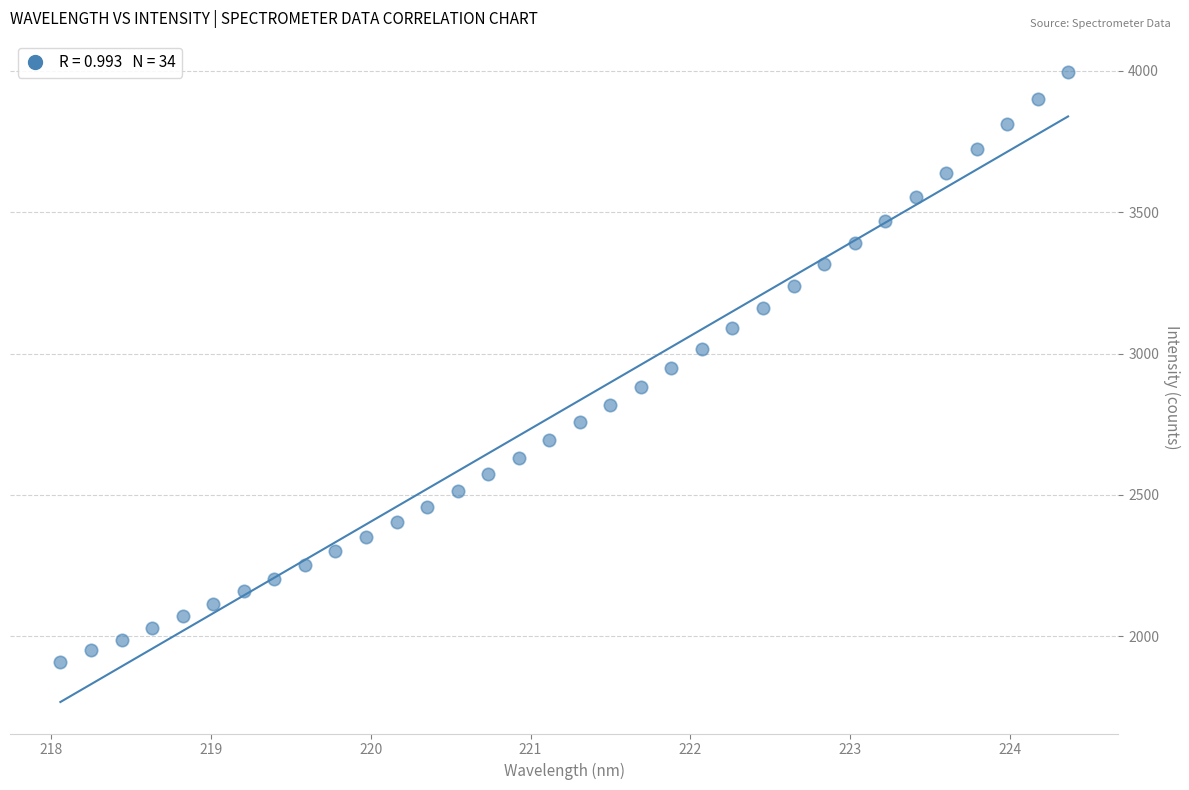

What is the range of X values (max minus min)?

6.3